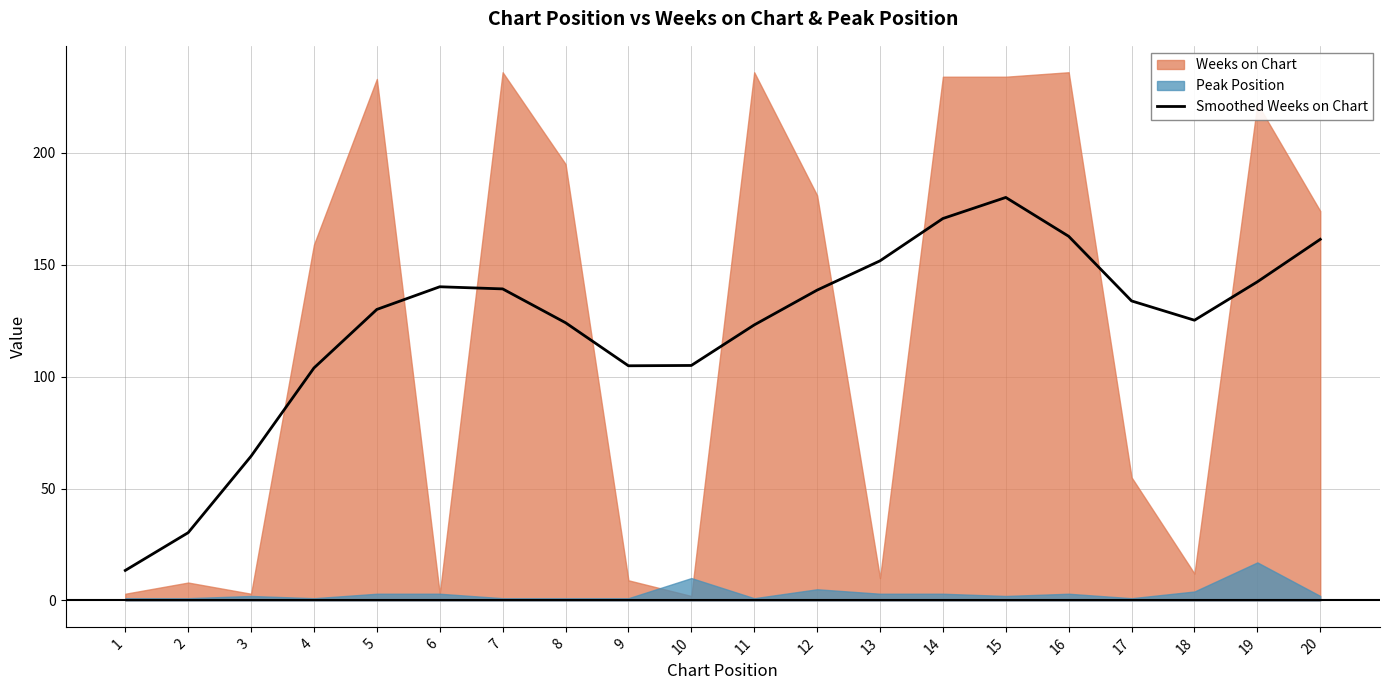

What is the change in value from 6 to 15?

+39.9